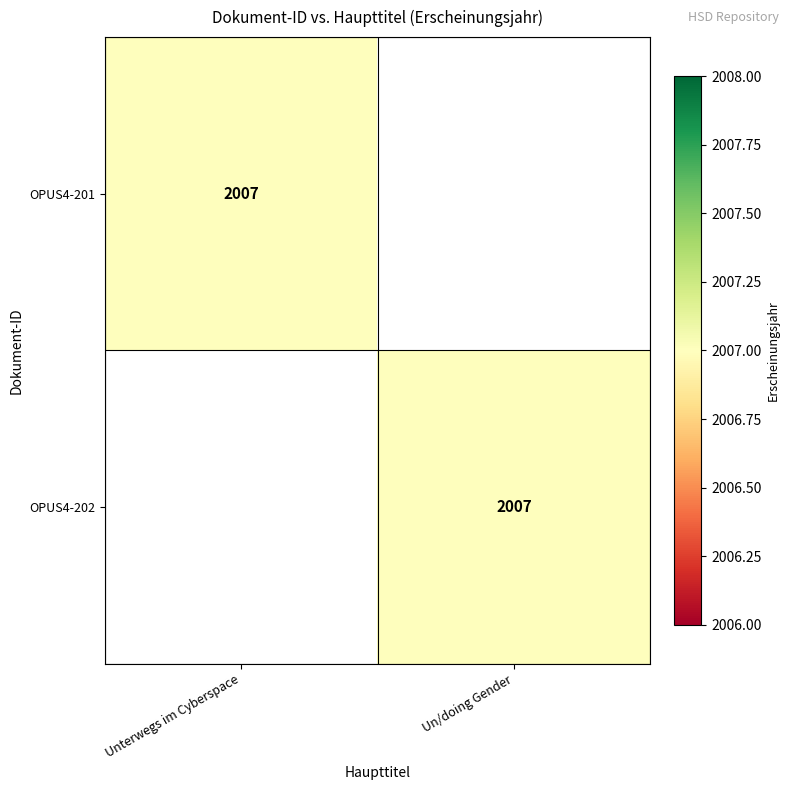

The value of OPUS4-201 at Unterwegs im Cyberspace is 2007. True or false?

True